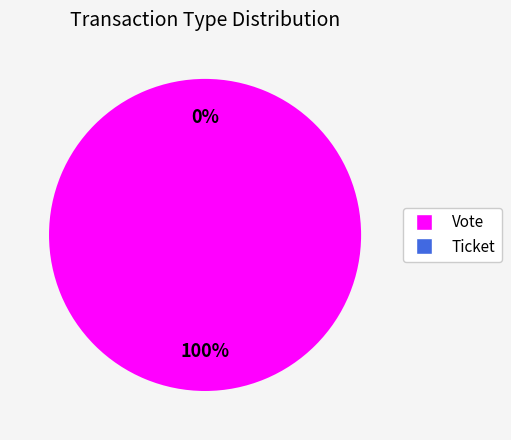

To the nearest percent, what portion does Vote represent?

100%